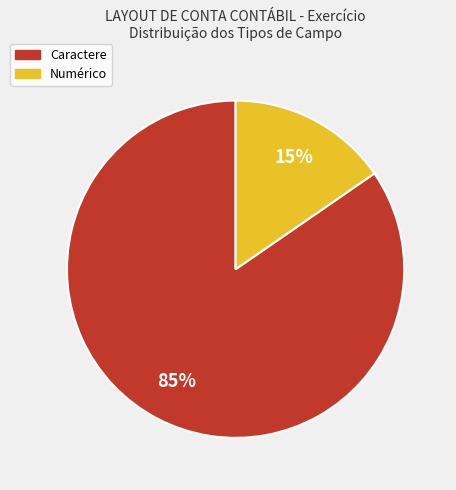

The Numérico slice represents 27% of the pie. True or false?

False